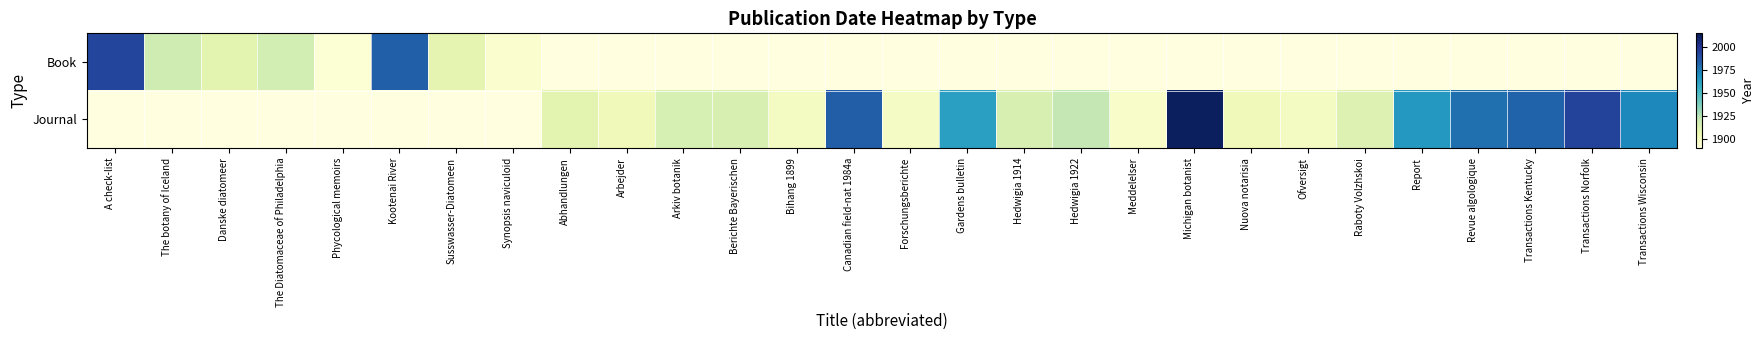

At Forschungsberichte, list the series in order from smallest to largest.

Book, Journal